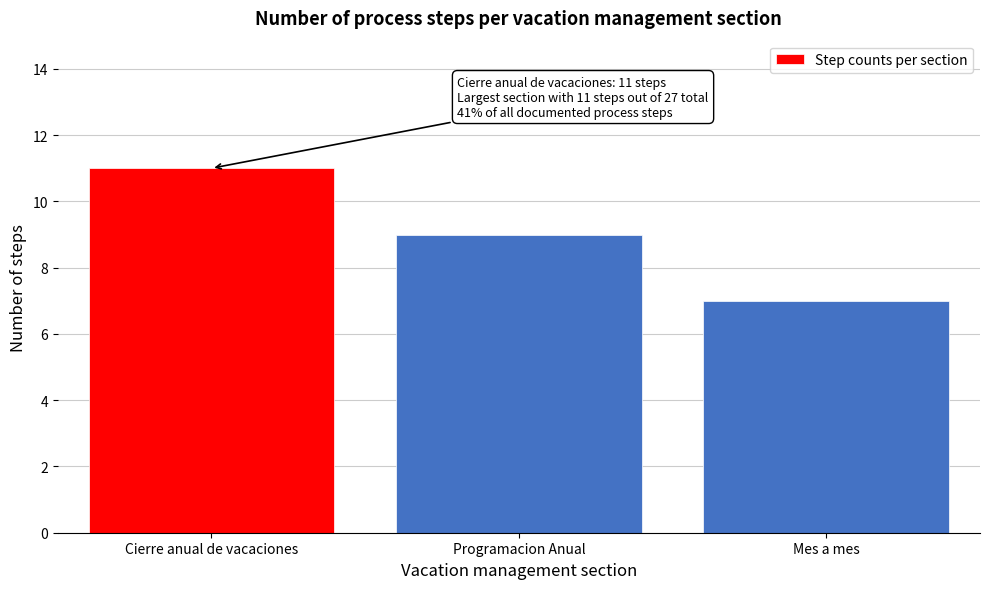

Reading right to left, transcribe all the data shown in this chart.

7	9	11